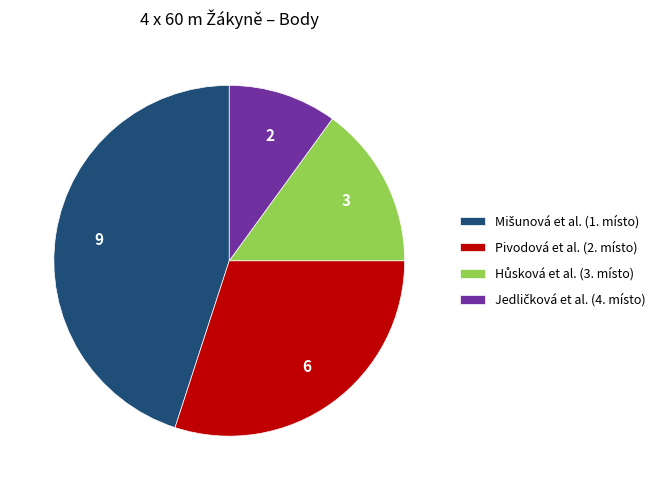

True or false: Pivodová et al. (2. místo) accounts for 30% of the total.

True